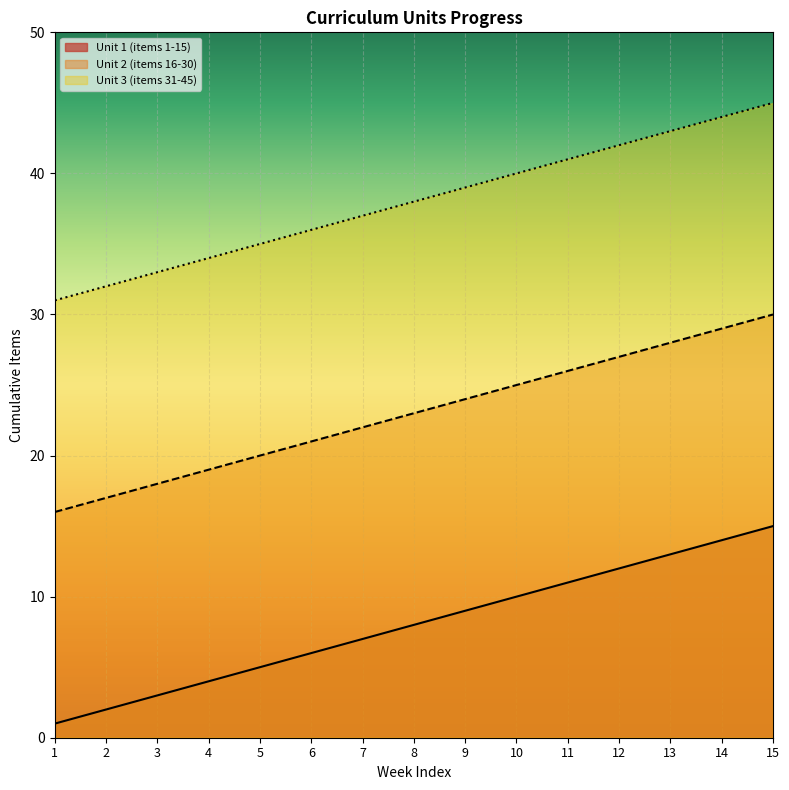

True or false: Unit 2 (items 16-30) has more than 1 points higher than both neighbors.

False